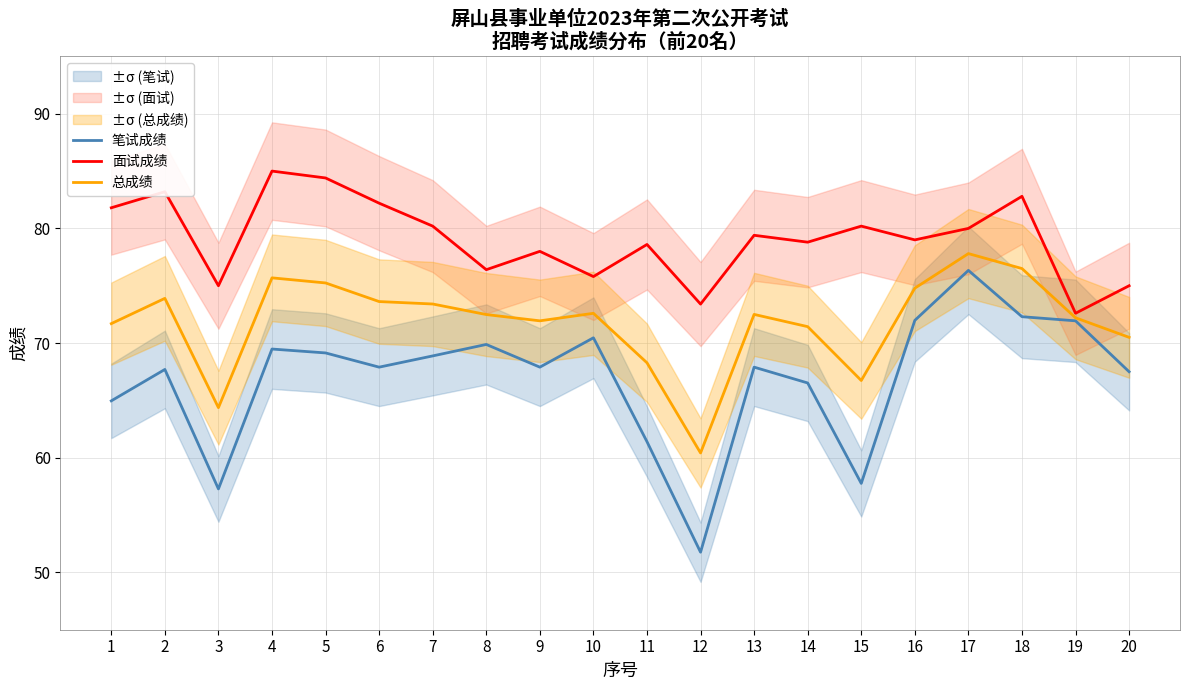

In 面试成绩, how many points are higher than both neighbors (excluding endpoints)?

7